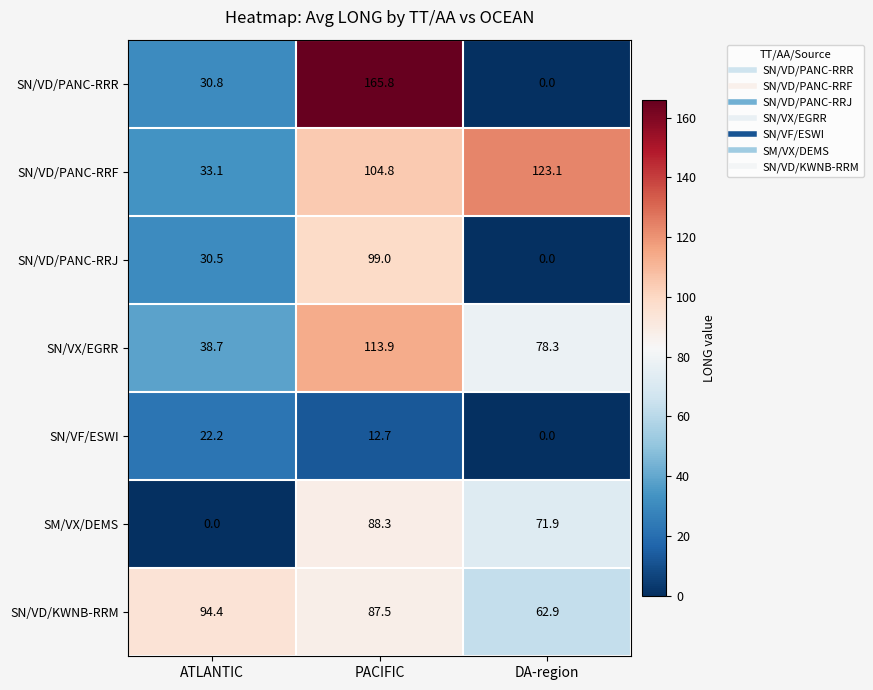

What is the difference between the maximum and minimum values in the SM/VX/DEMS series?

88.3